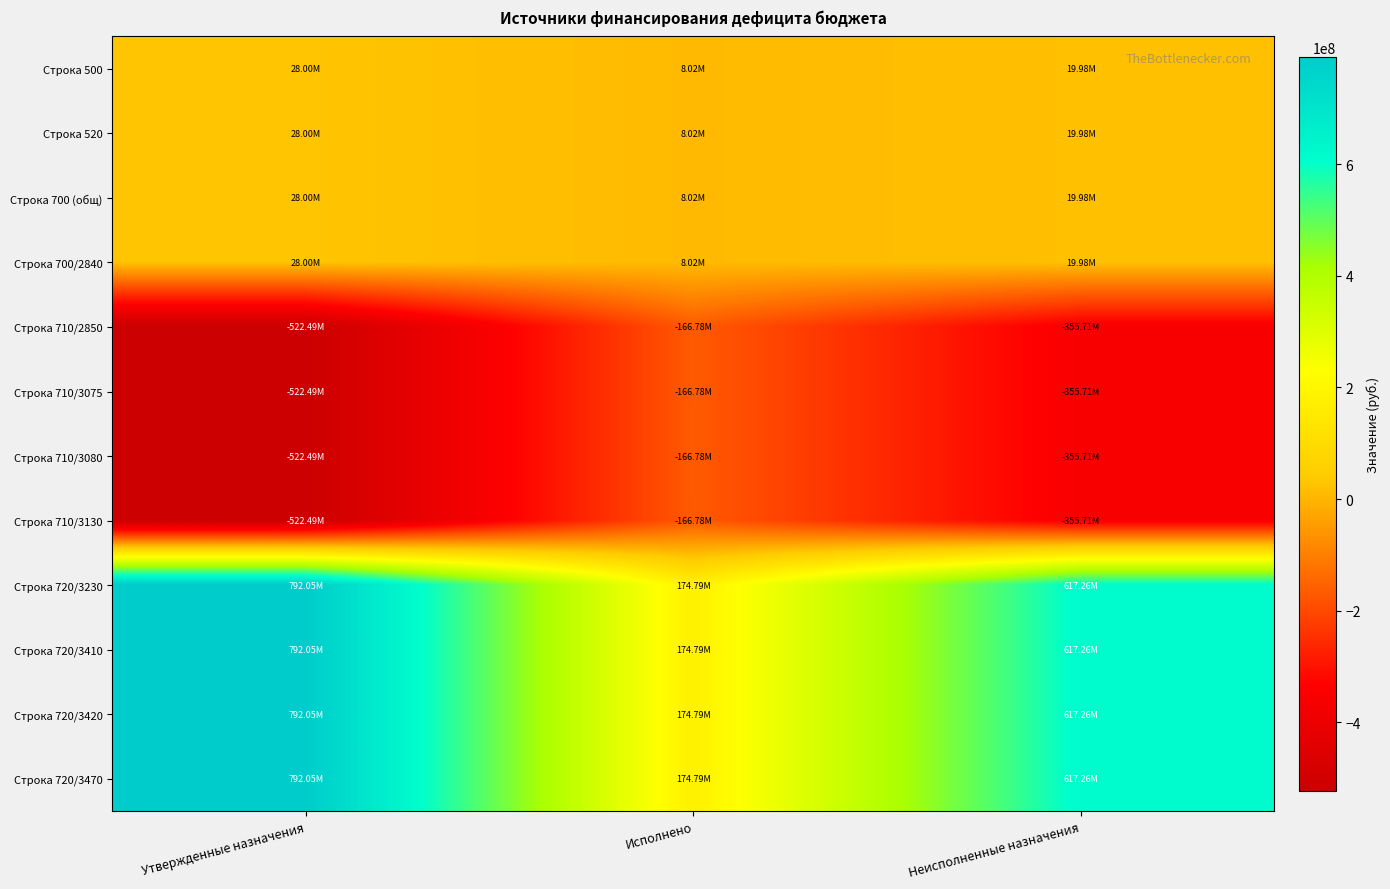

What is the smallest value displayed?

-522486793.5